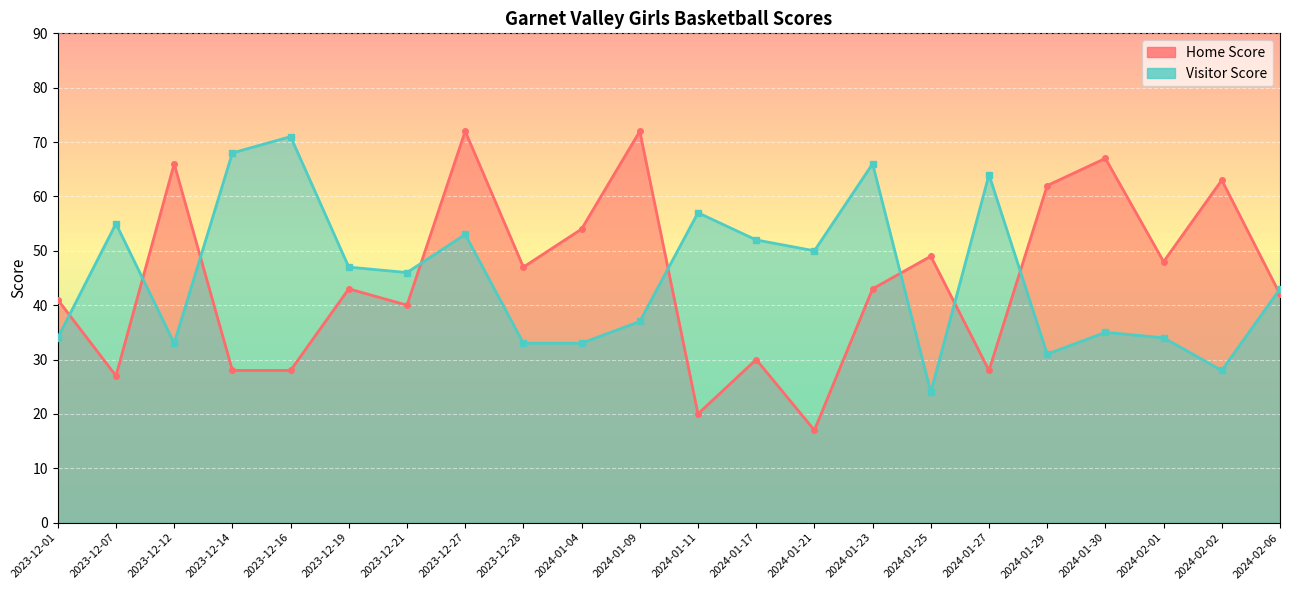

Which series has the widest spread of values?

Home Score